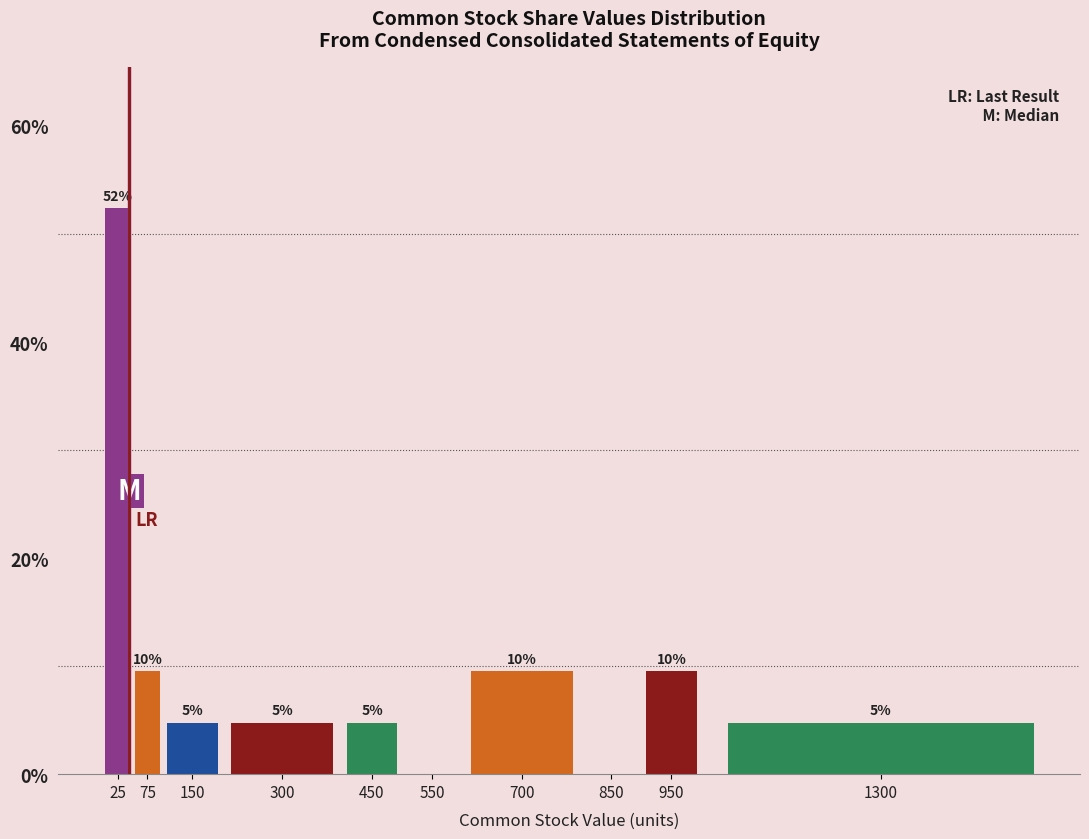

Are the bars horizontal?

No